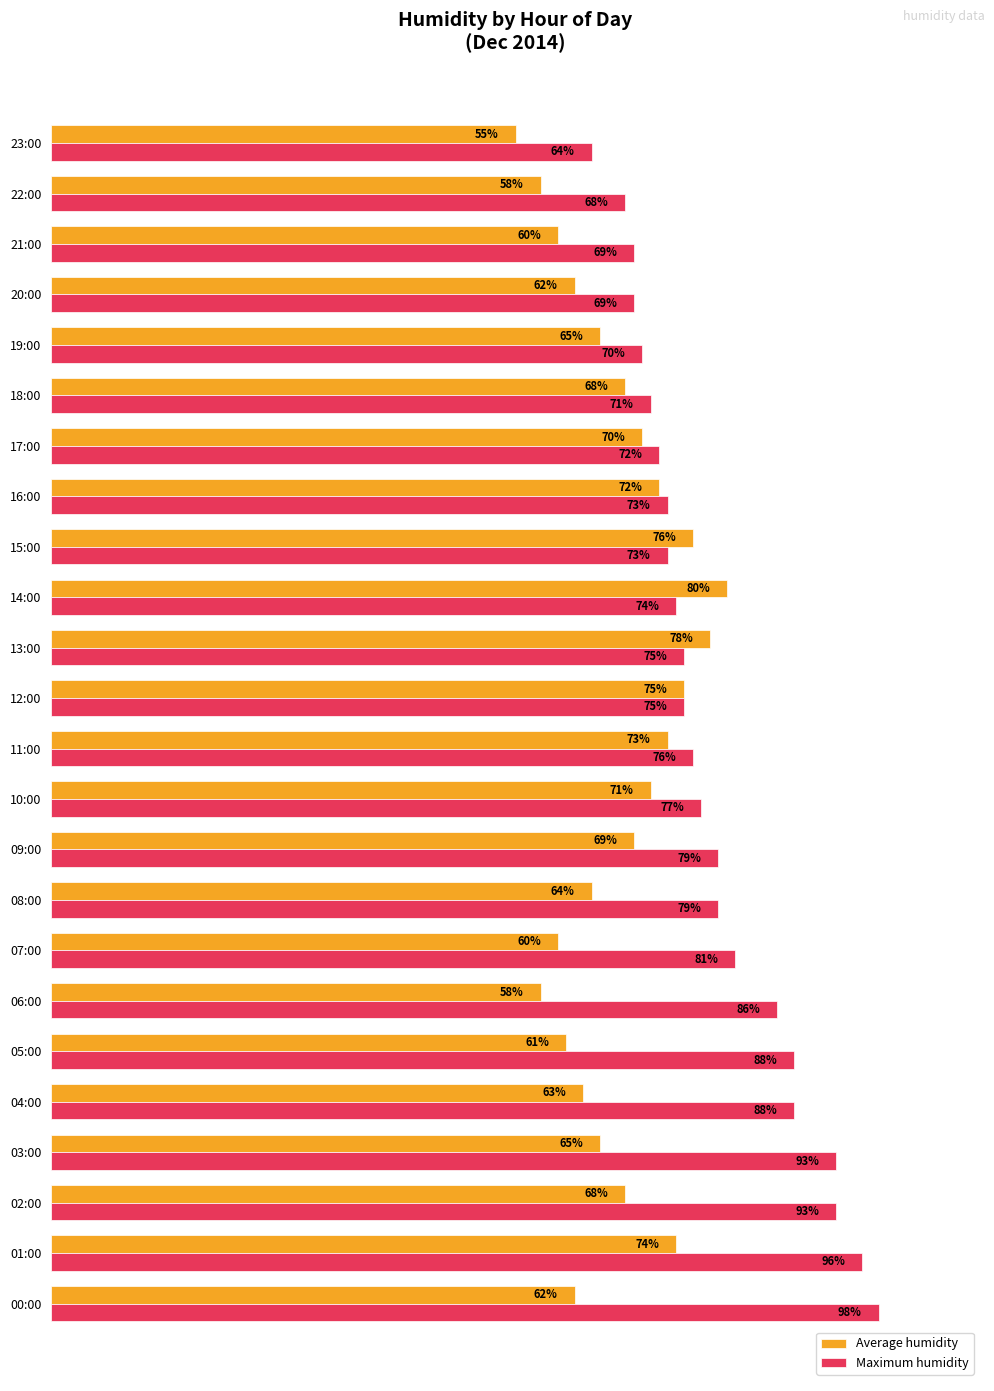

Where is Maximum humidity nearest to the value 81?

07:00